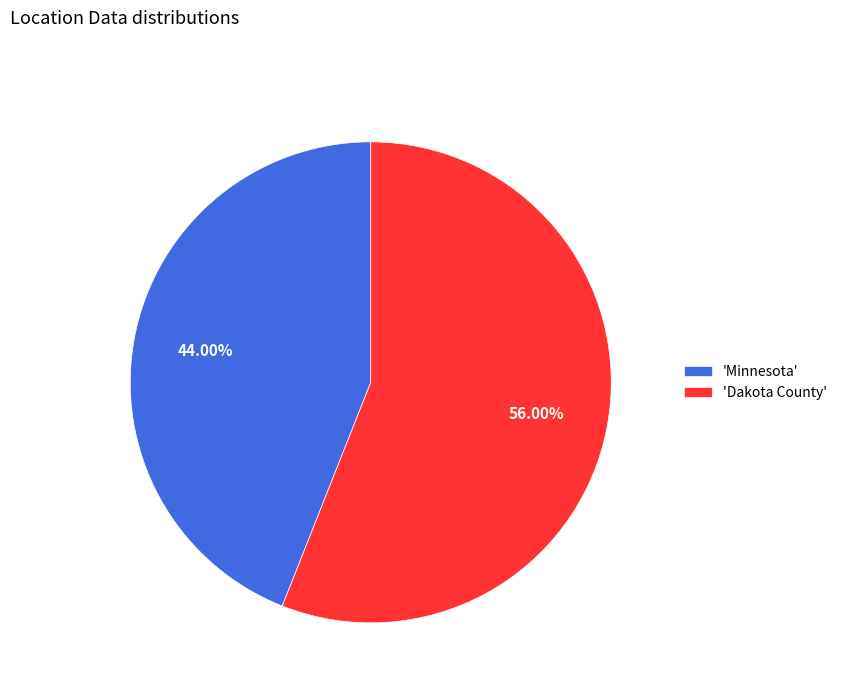

Do 'Minnesota' and 'Dakota County' together represent more than half of the pie?

Yes